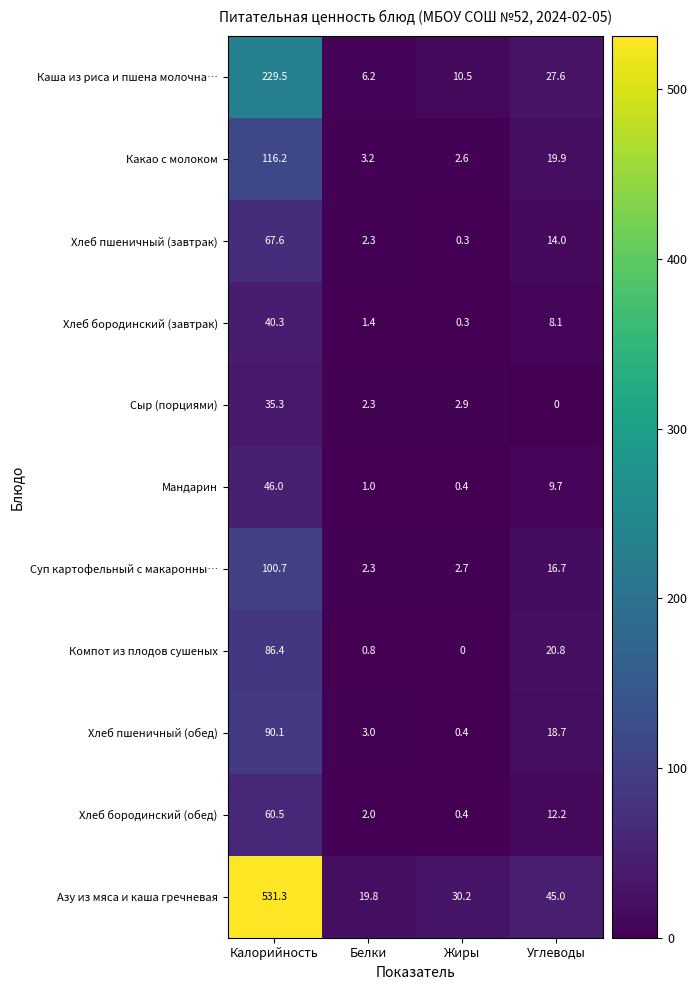

At which label does Сыр (порциями) first exceed 2?

Калорийность